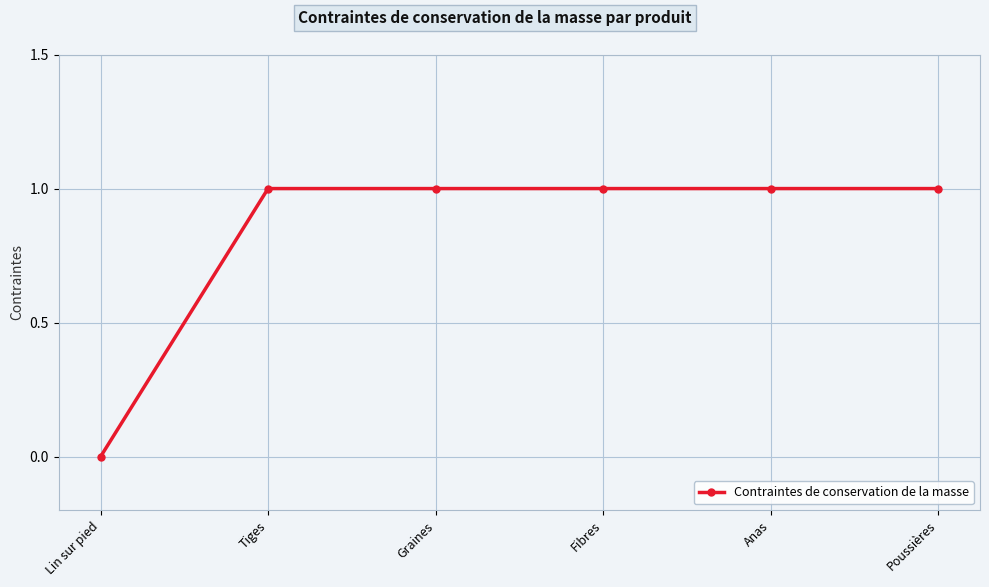

What is the change in value from Lin sur pied to Fibres?

+1